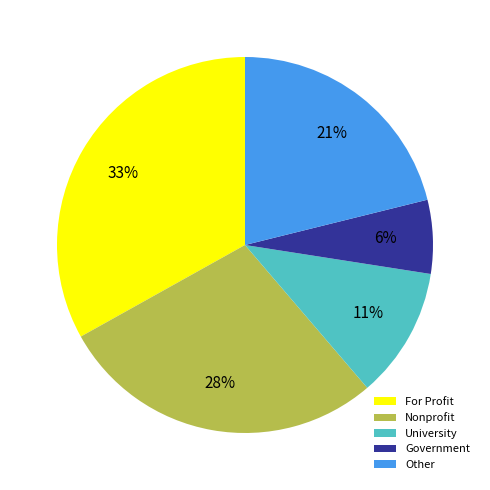

Does For Profit account for over 50% of the chart?

No